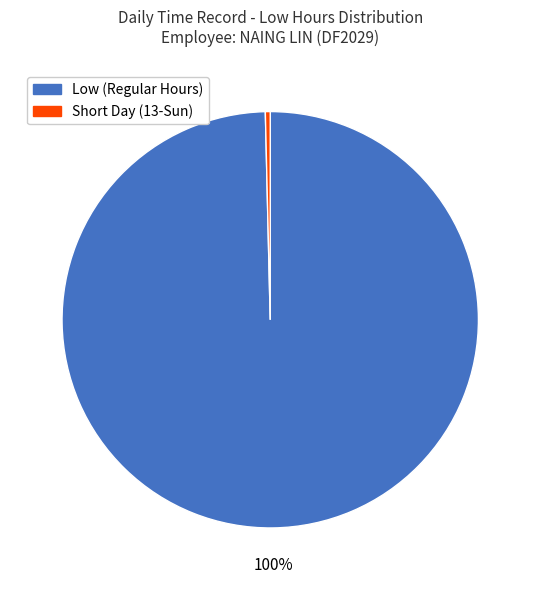

Count the number of slices in the pie.

2